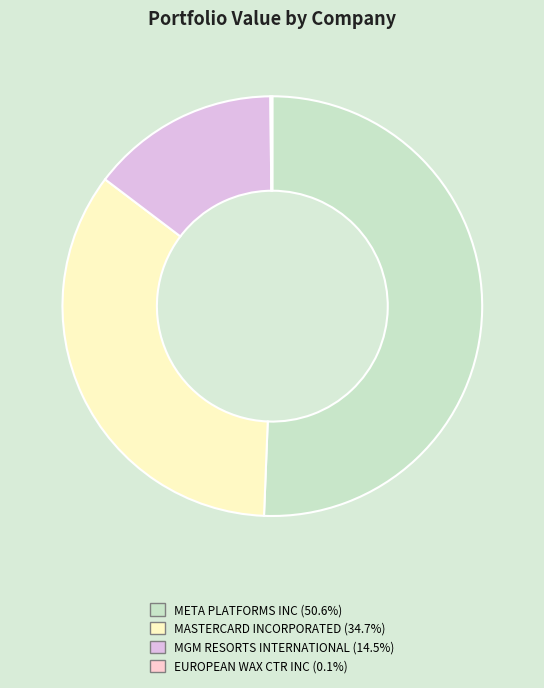

The MGM RESORTS INTERNATIONAL slice represents 15% of the pie. True or false?

True